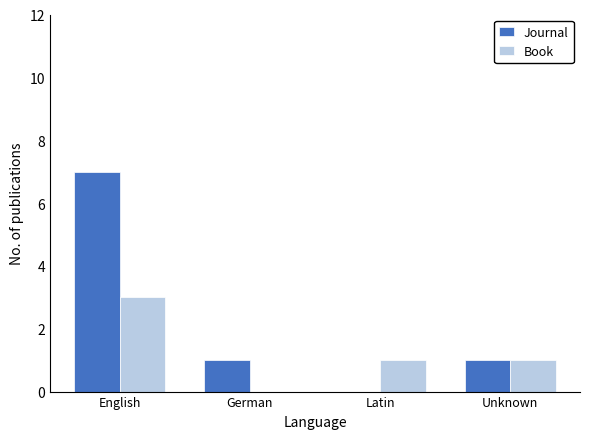

Is it true that Journal equals 1 at Unknown?

True